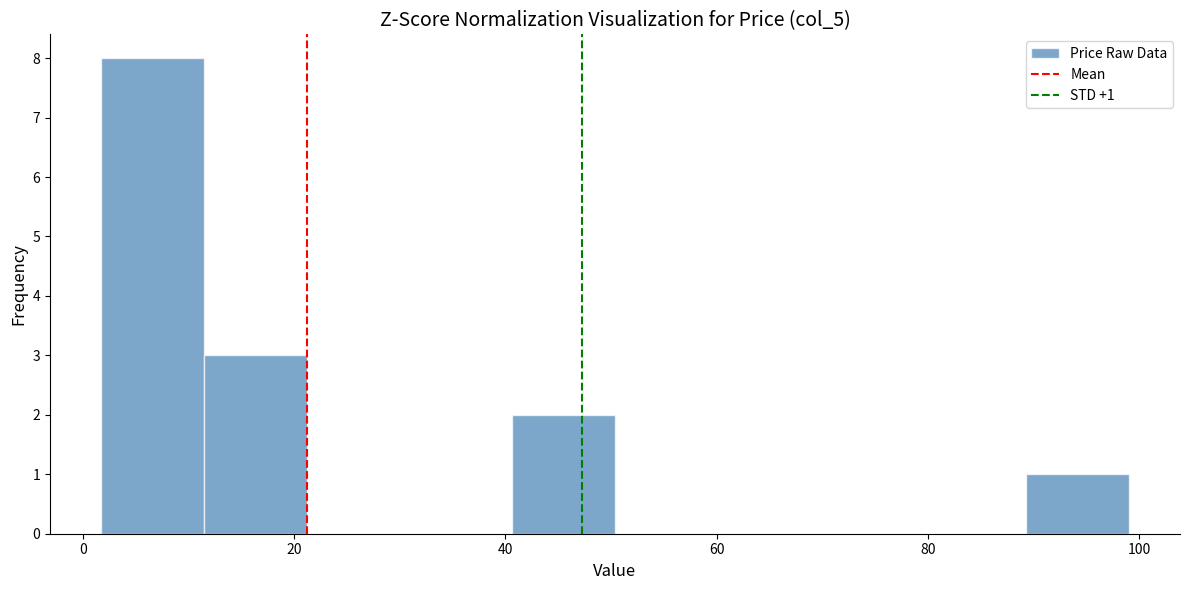

Over which range of the x-axis is the bar tallest?

2 to 12